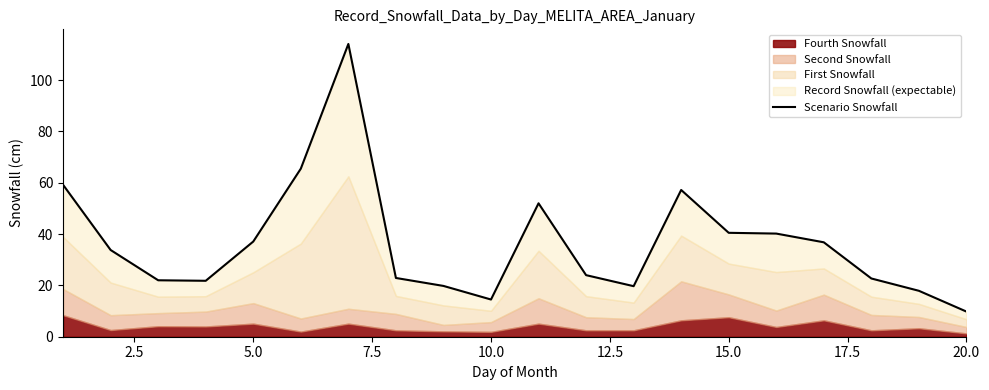

Count the number of values greater than 33.

10